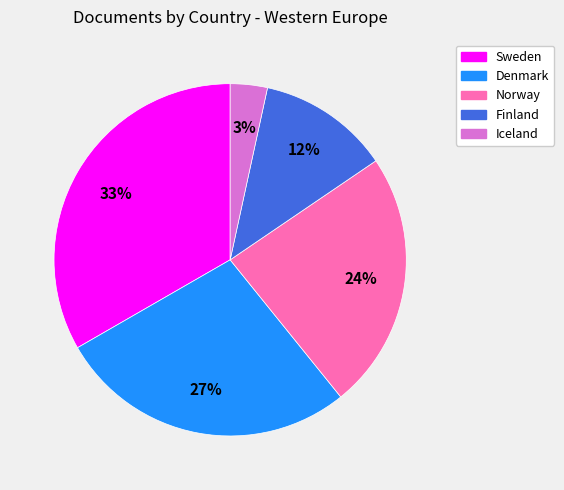

Does Denmark account for over 50% of the chart?

No